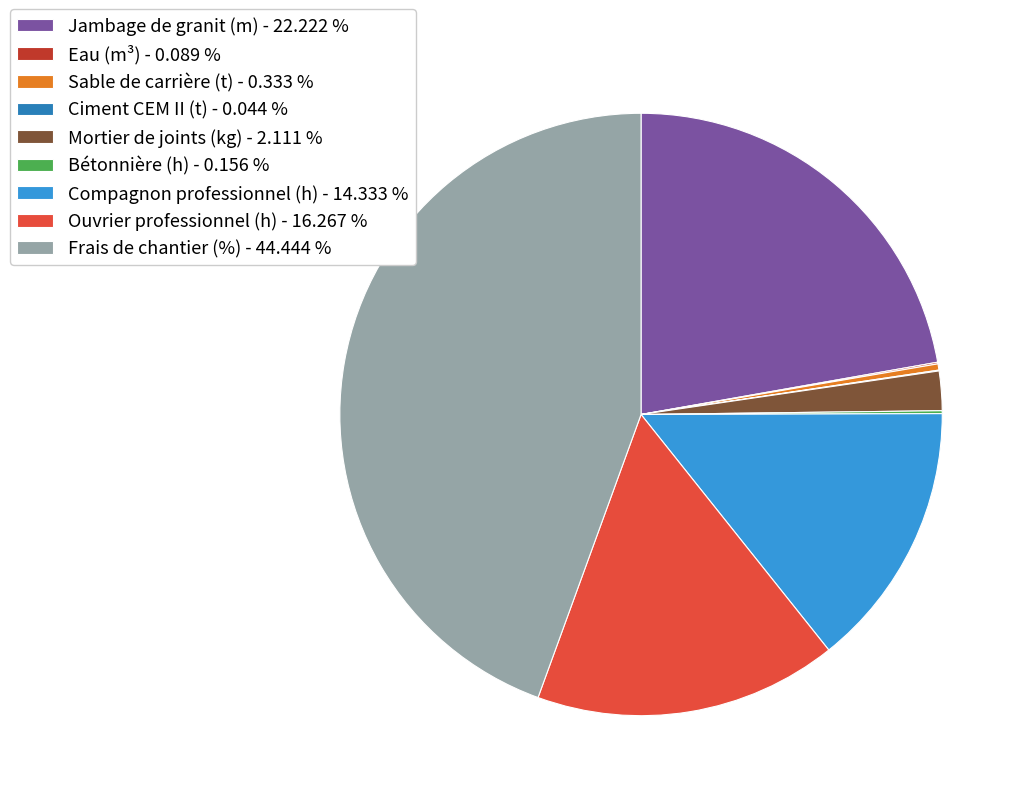

Is the sum of Frais de chantier (%) - 44.444 % and Compagnon professionnel (h) - 14.333 % greater than half?

Yes